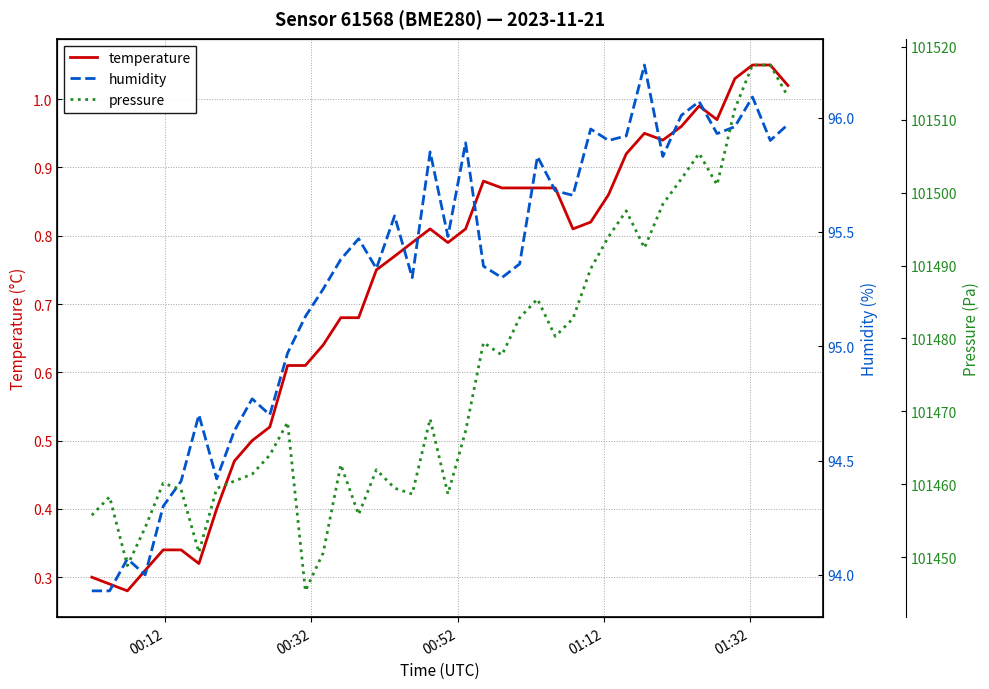

How many interior local valleys does the humidity series have?

12